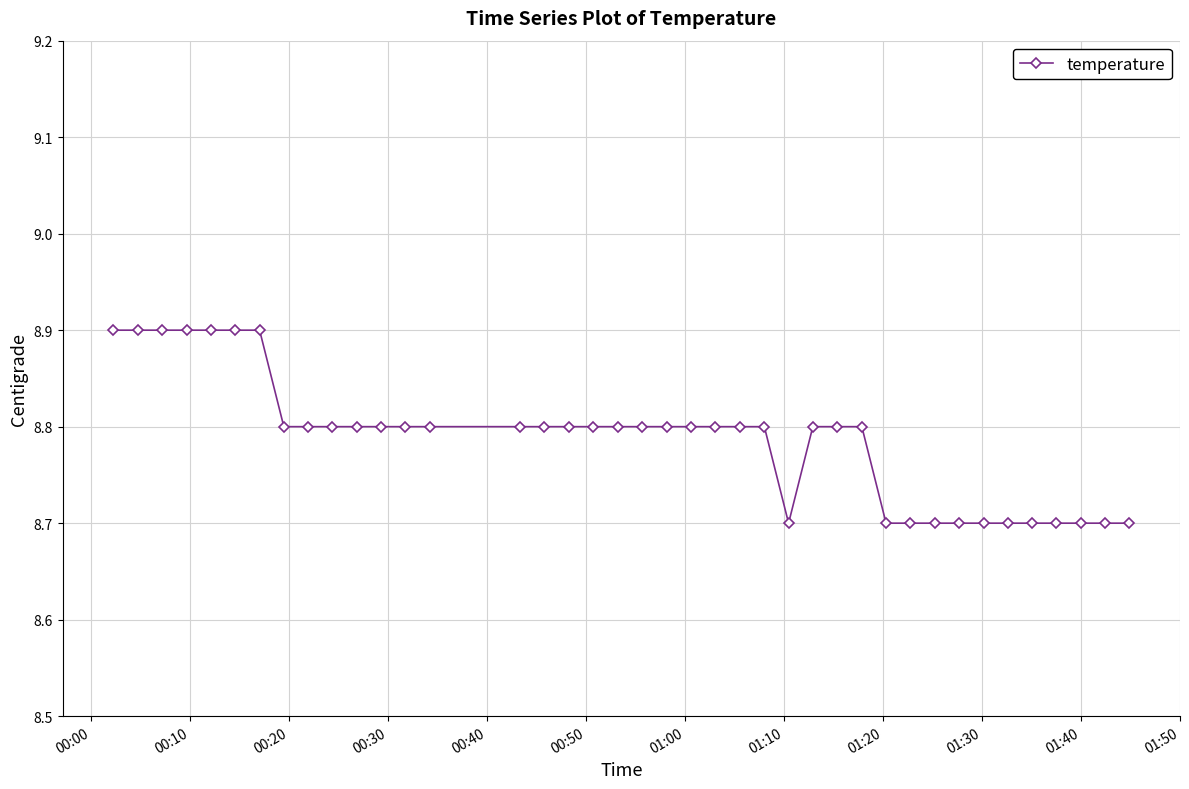

What is the smallest value displayed?

8.7